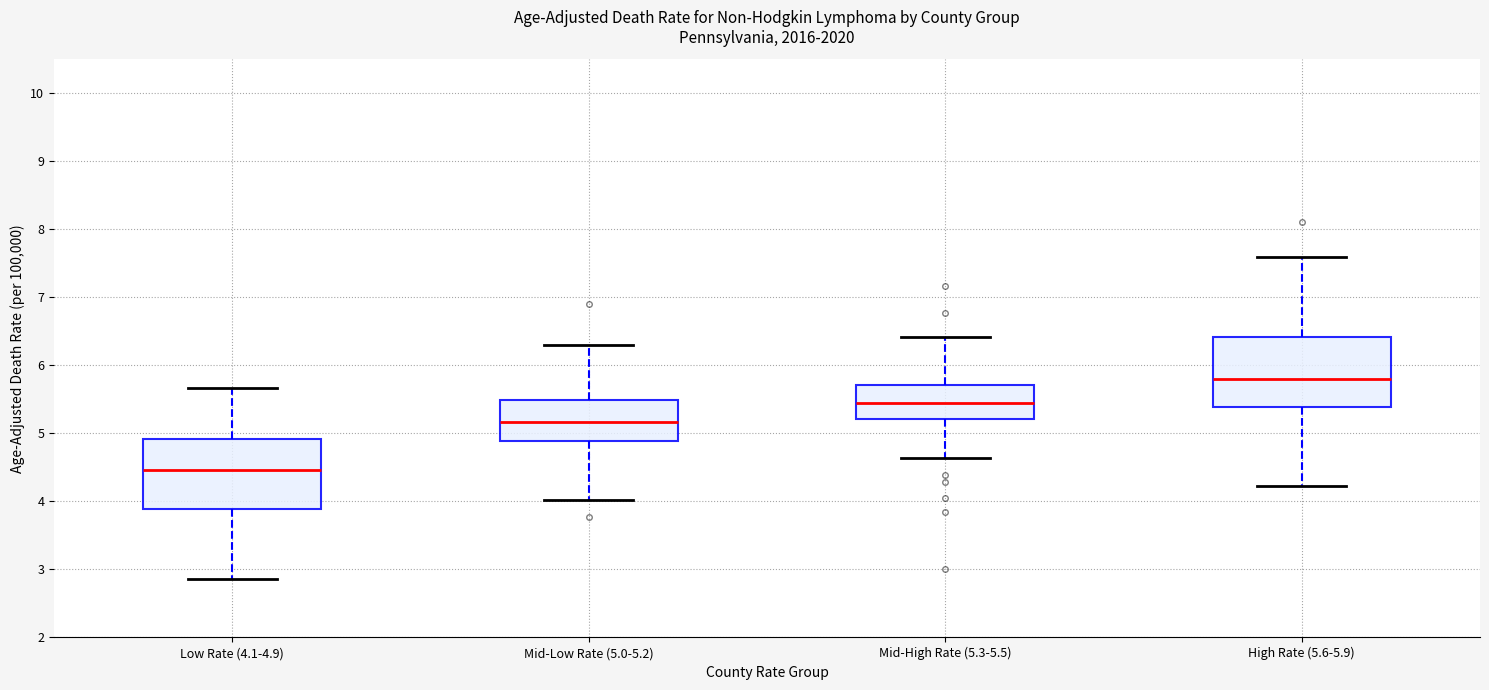

Reading left to right, transcribe this box plot: for each box, give where its median line is, the range the box spans, and where its two whiskers end, as read against the y-axis. The values are not printed on the chart, so give them approximately, as read against the axis.

Low Rate (4.1-4.9): median 4.5, box 3.9 to 4.9, whiskers 2.9 to 5.7
Mid-Low Rate (5.0-5.2): median 5.2, box 4.9 to 5.5, whiskers 4.0 to 6.3
Mid-High Rate (5.3-5.5): median 5.4, box 5.2 to 5.7, whiskers 4.6 to 6.4
High Rate (5.6-5.9): median 5.8, box 5.4 to 6.4, whiskers 4.2 to 7.6